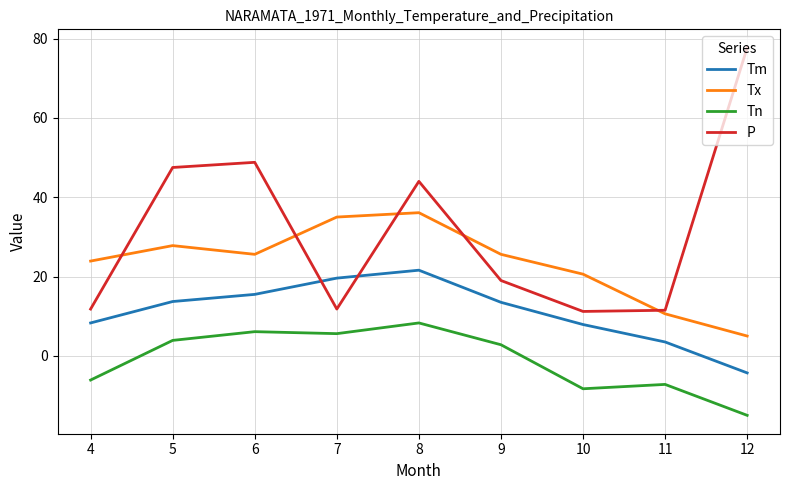

At which category is the sum across all series the highest?

8